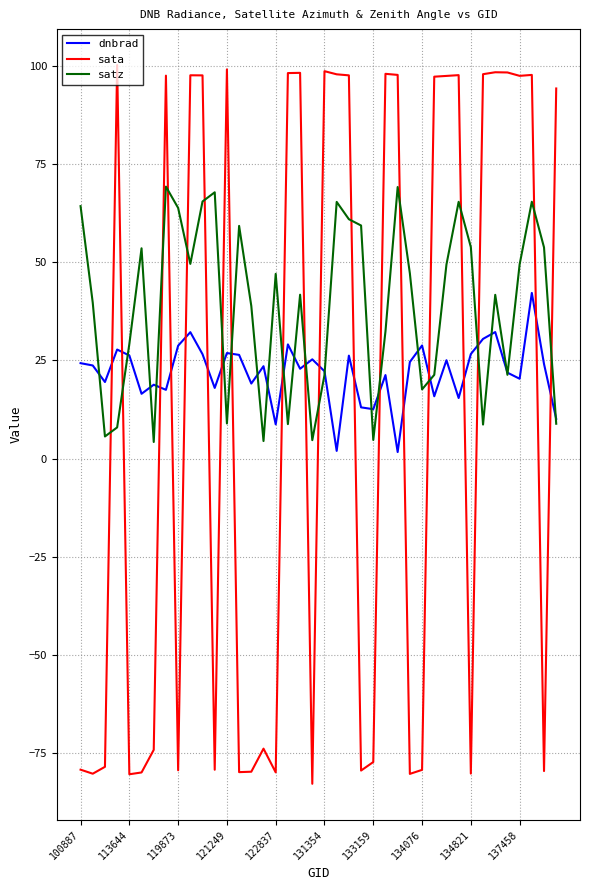

Which series has the largest total across all categories?

satz